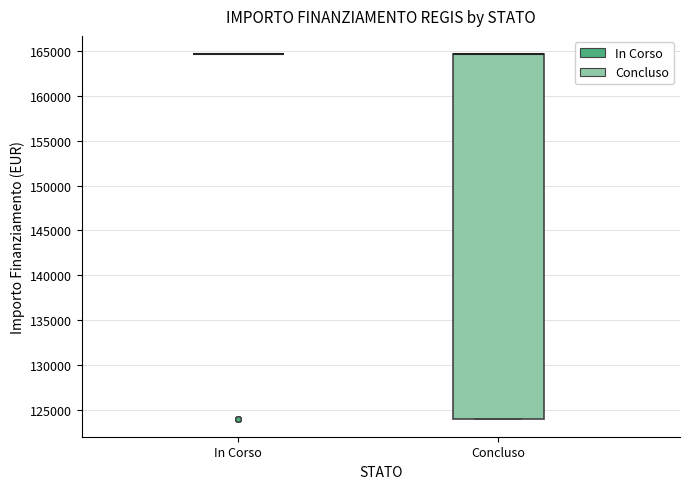

Reading left to right, read every box against the y-axis: the position of its median line, the range the box covers, and the ends of its whiskers. The values are not printed on the chart, so give them approximately, as read against the axis.

In Corso: box collapsed to a line at 164500, whiskers 164500 to 164500
Concluso: median 164500 (drawn on the box's upper edge), box 124000 to 164500, whiskers 124000 to 164500